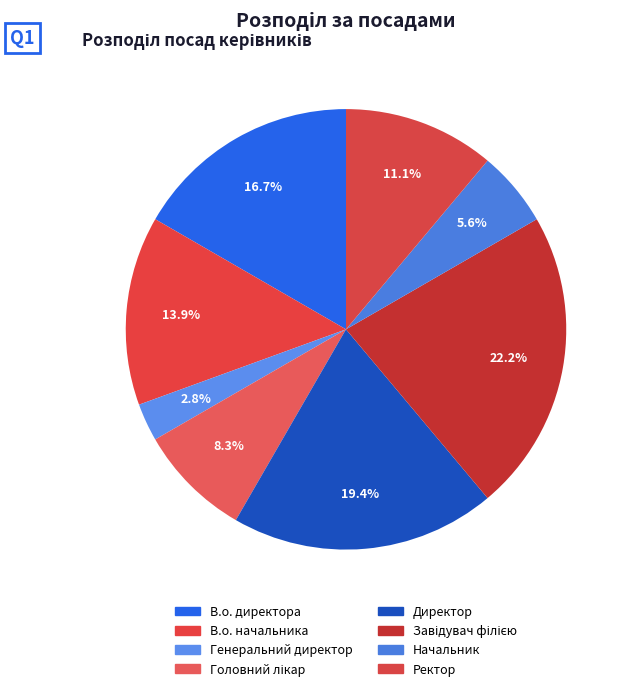

How many segments does this pie chart have?

8